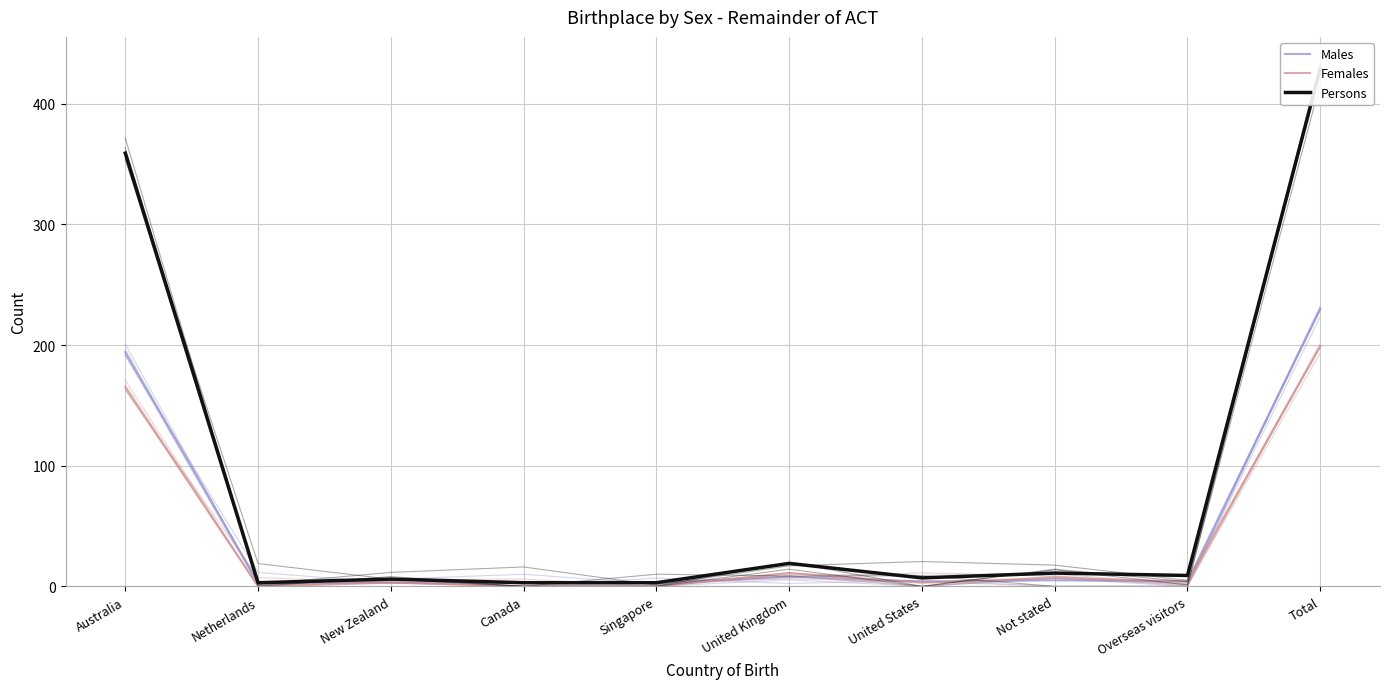

At which category is the sum across all series the highest?

Total